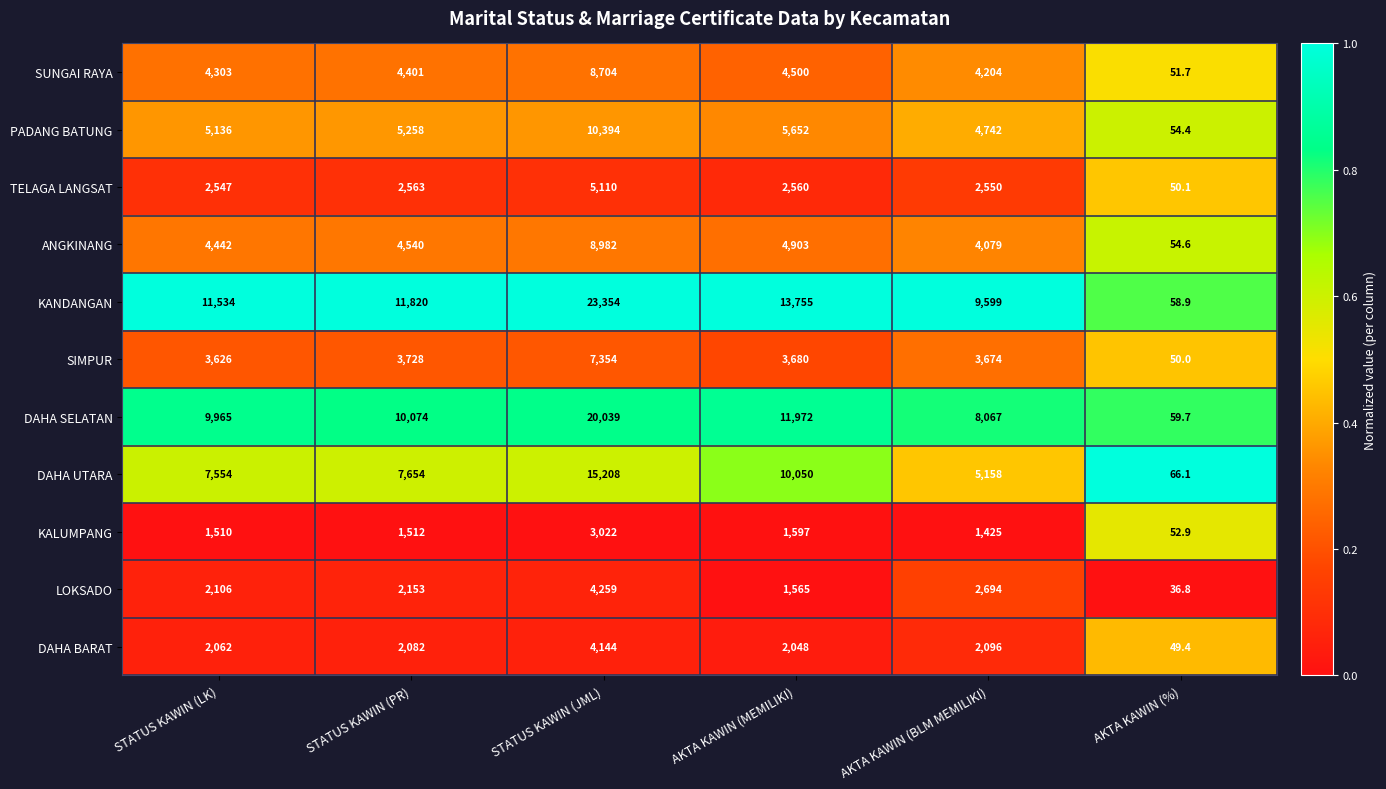

How many data points does each series have?

6